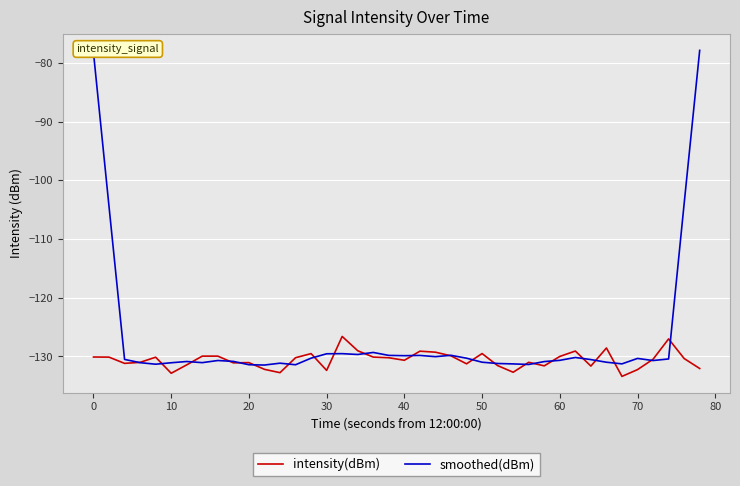

True or false: intensity(dBm) has more than 0 points higher than both neighbors.

True